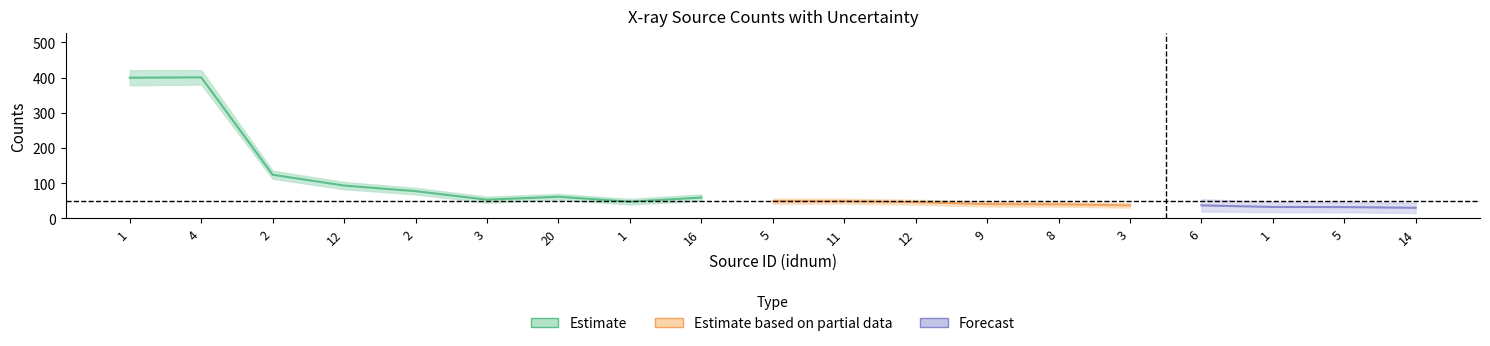

What is the difference between the maximum and minimum values in the cnts series?

371.1